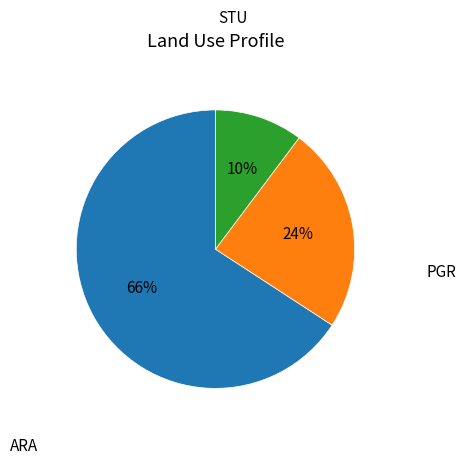

How many slices are in this pie chart?

3